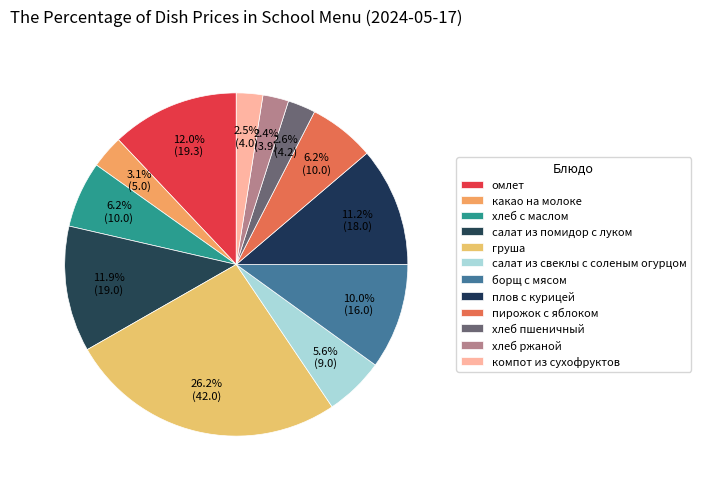

Do какао на молоке and хлеб ржаной together represent more than half of the pie?

No